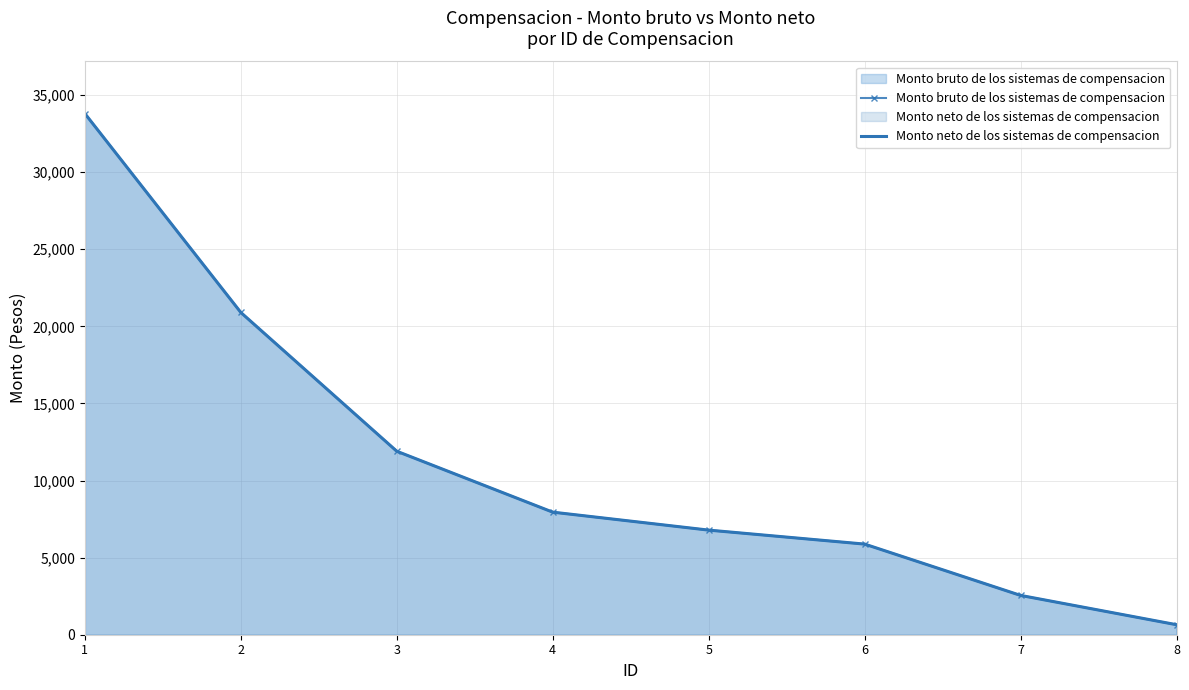

What is the sum of all Monto neto de los sistemas de compensacion values?

90413